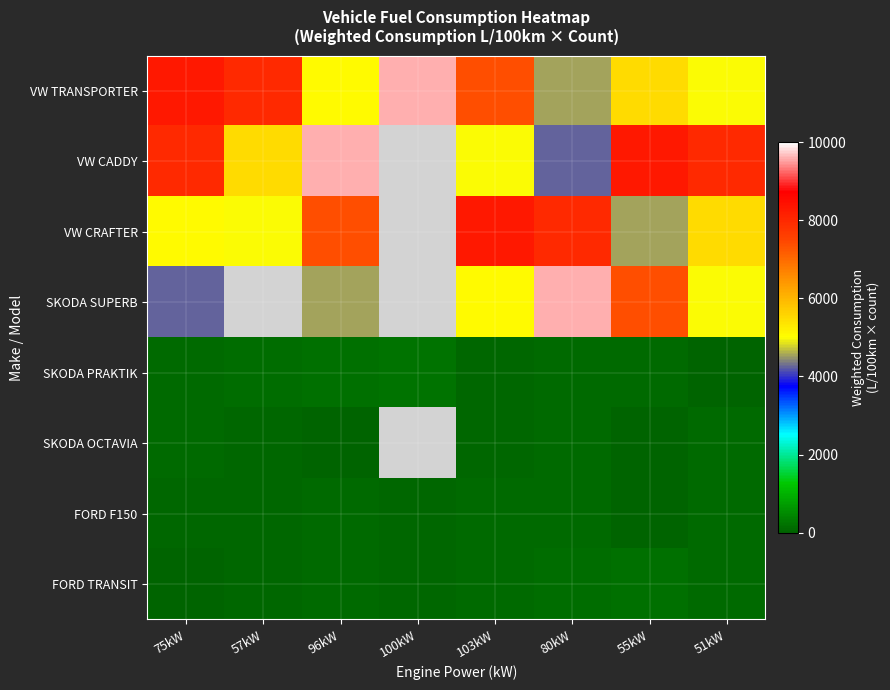

What is the difference between the highest and lowest values at 57kW?

7992.0